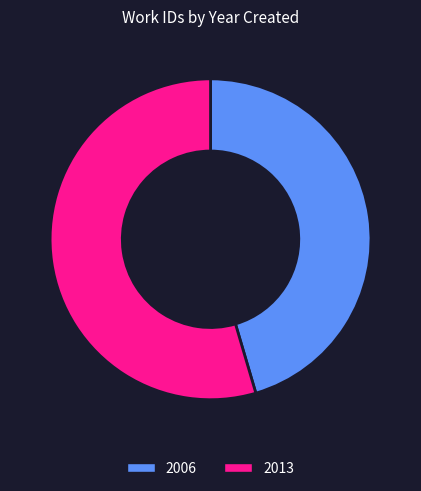

True or false: 2006 accounts for 31% of the total.

False